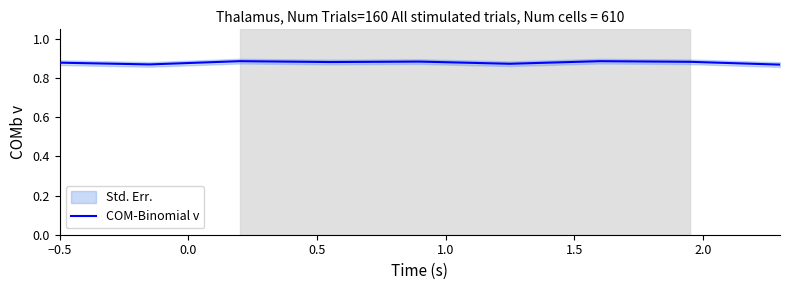

True or false: there are more than 1 points higher than both neighbors.

True